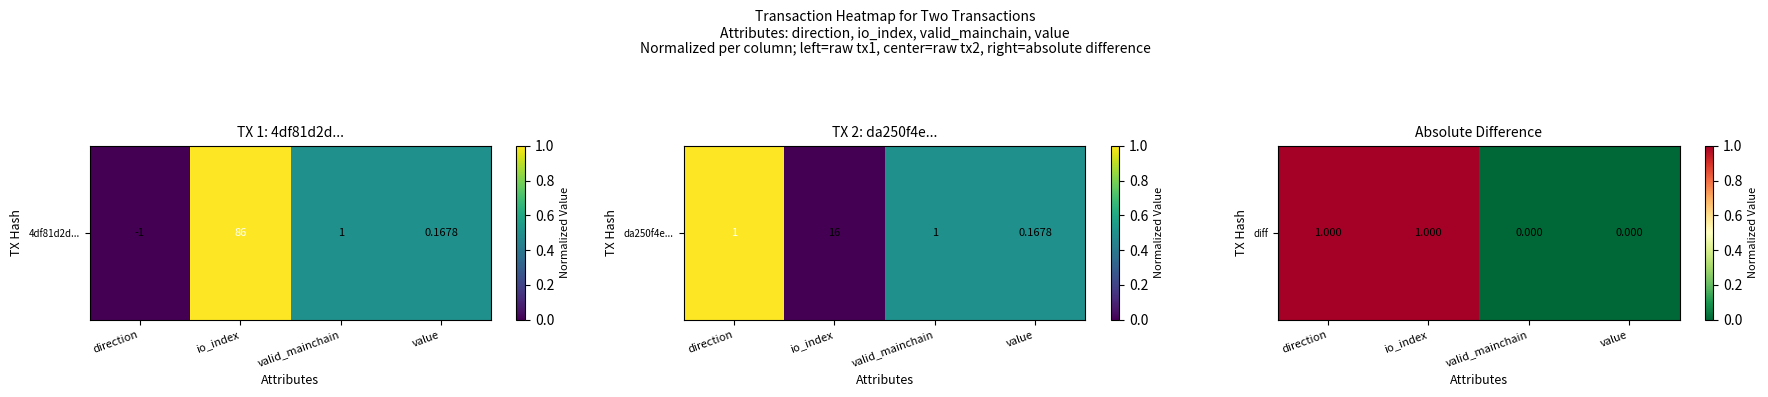

Reading left to right, extract all data points from this chart.

direction=1	io_index=1	valid_mainchain=0	value=0